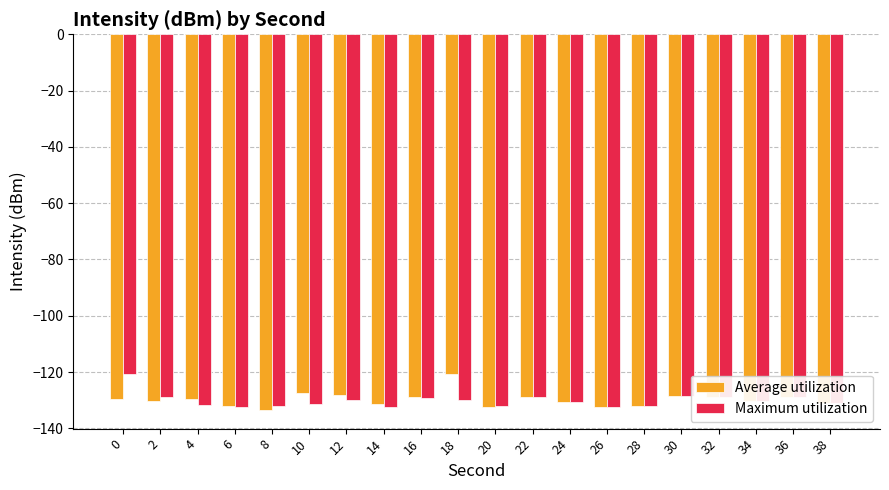

What is the sum of the Average utilization values at 4 and 22?

-258.5